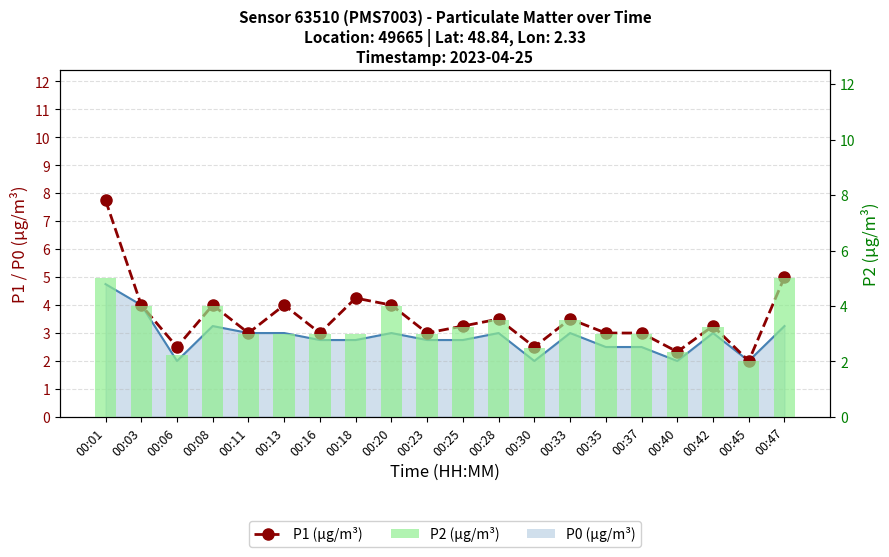

At how many categories does at least one series exceed 2?

19